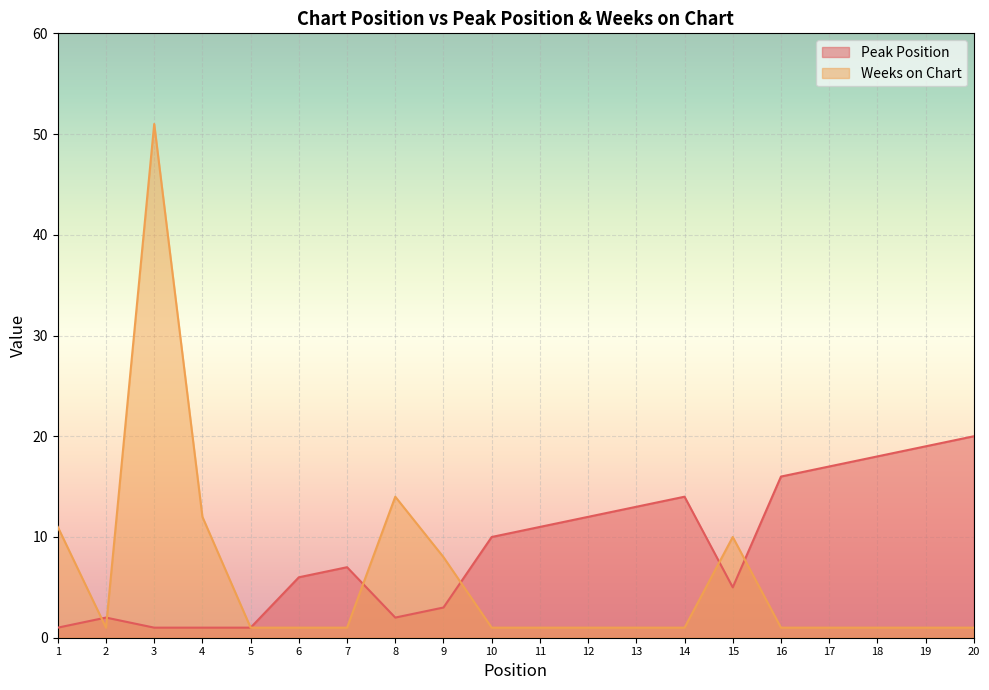

How many interior local valleys does the Peak Position series have?

2